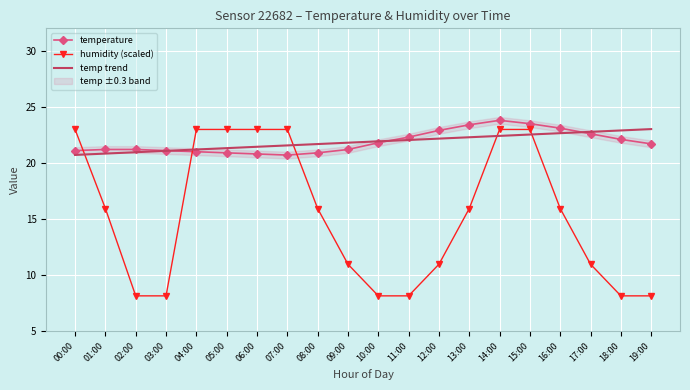

What is the maximum value shown in the chart?

23.8